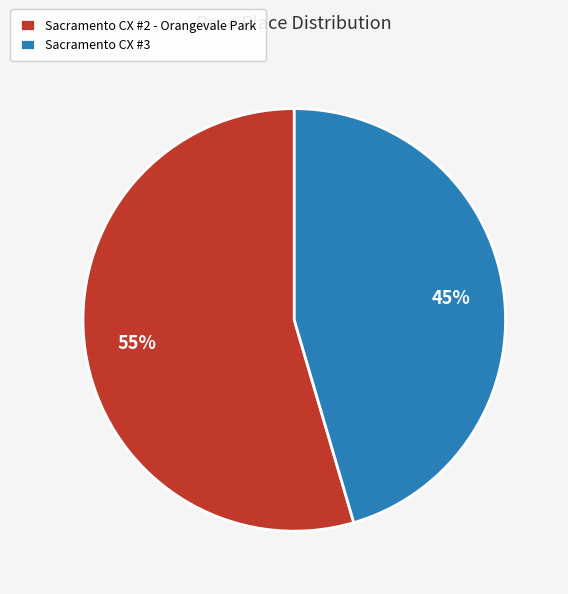

Which category has the biggest portion of the pie?

Sacramento CX #2 - Orangevale Park